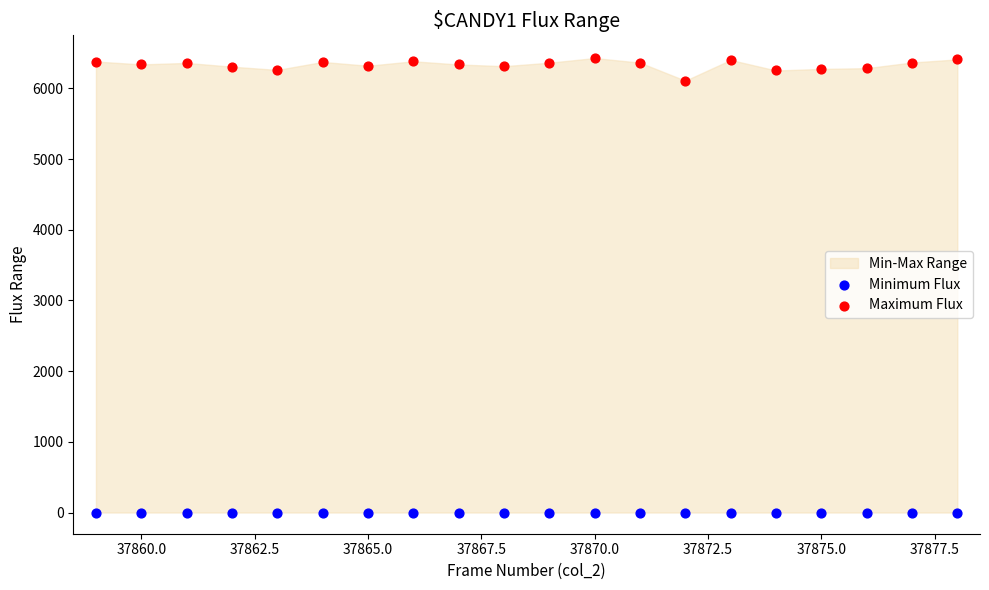

Which series reaches the maximum Y coordinate?

Maximum Flux